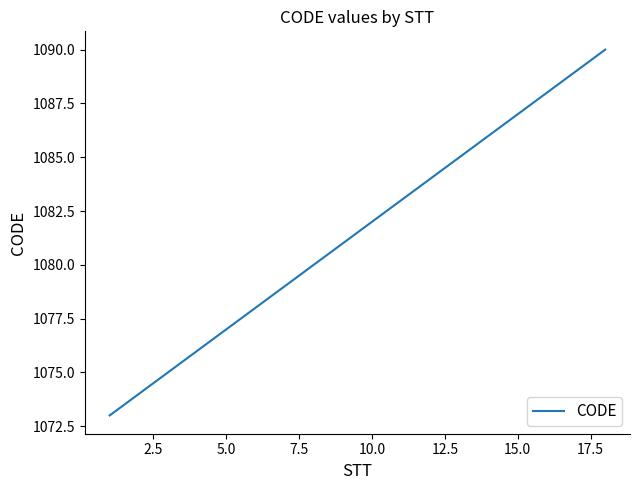

What is the difference between the maximum and minimum values?

17